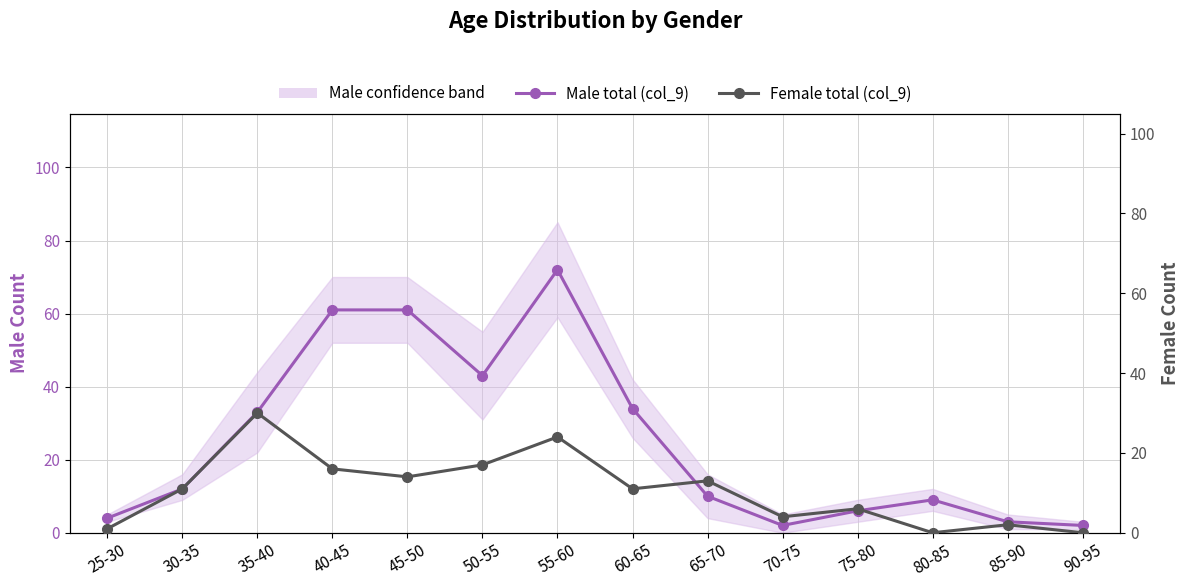

Between 50-55 and 45-50, which is larger?

45-50